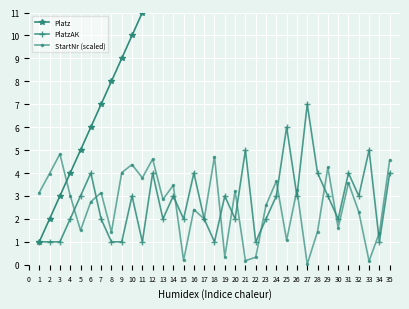

Reading right to left, transcribe all the data shown in this chart.

Platz: 35.0	34.0	33.0	32.0	31.0	30.0	29.0	28.0	27.0	26.0	25.0	24.0	23.0	22.0	21.0	20.0	19.0	18.0	17.0	16.0	15.0	14.0	13.0	12.0	11.0	10.0	9.0	8.0	7.0	6.0	5.0	4.0	3.0	2.0	1.0
PlatzAK: 4.0	1.0	5.0	3.0	4.0	2.0	3.0	4.0	7.0	3.0	6.0	3.0	2.0	1.0	5.0	2.0	3.0	1.0	2.0	4.0	2.0	3.0	2.0	4.0	1.0	3.0	1.0	1.0	2.0	4.0	3.0	2.0	1.0	1.0	1.0
StartNr (scaled): 4.6	1.4	0.2	2.3	3.6	1.6	4.2	1.4	0.0	3.3	1.1	3.6	2.6	0.3	0.2	3.2	0.3	4.7	2.0	2.4	0.2	3.5	2.9	4.6	3.8	4.4	4.0	1.4	3.1	2.8	1.5	3.0	4.8	4.0	3.1